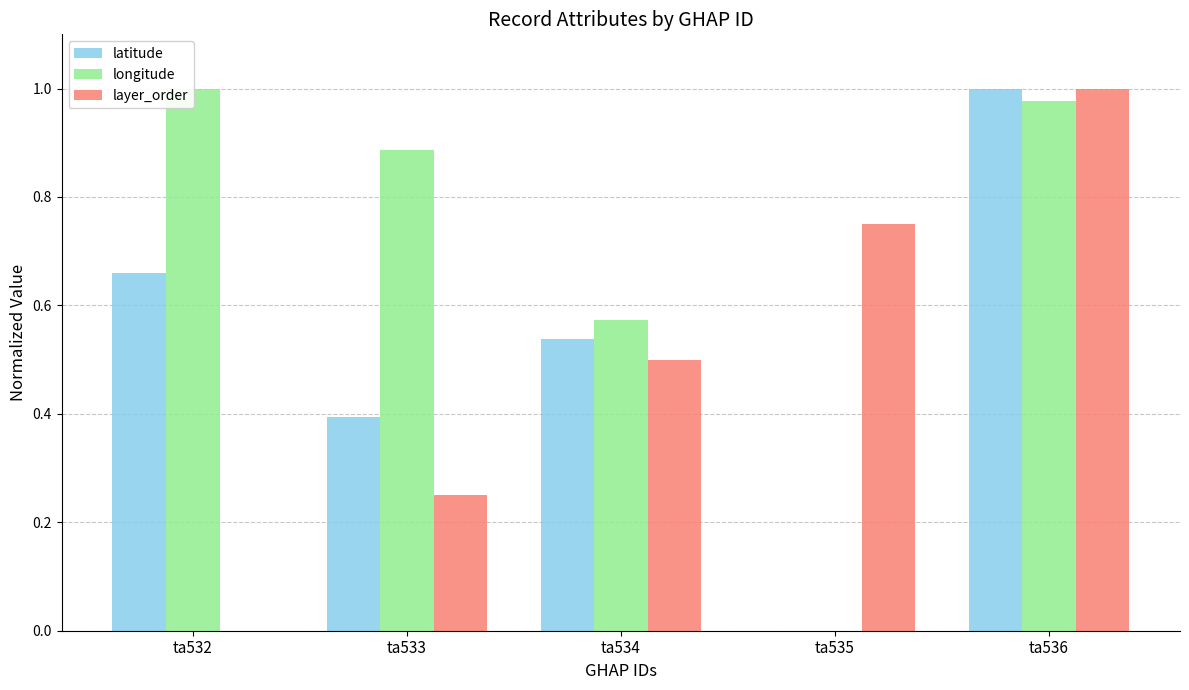

At ta534, list the series in order from smallest to largest.

layer_order, latitude, longitude